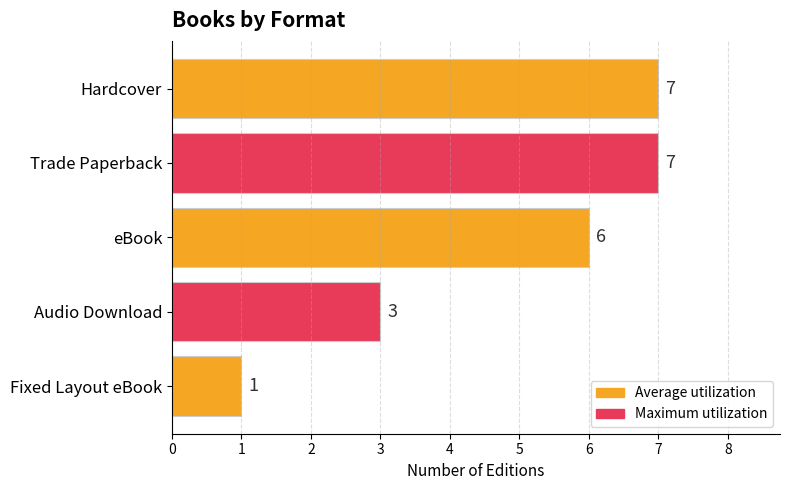

At which label is the value closest to 4?

Audio Download